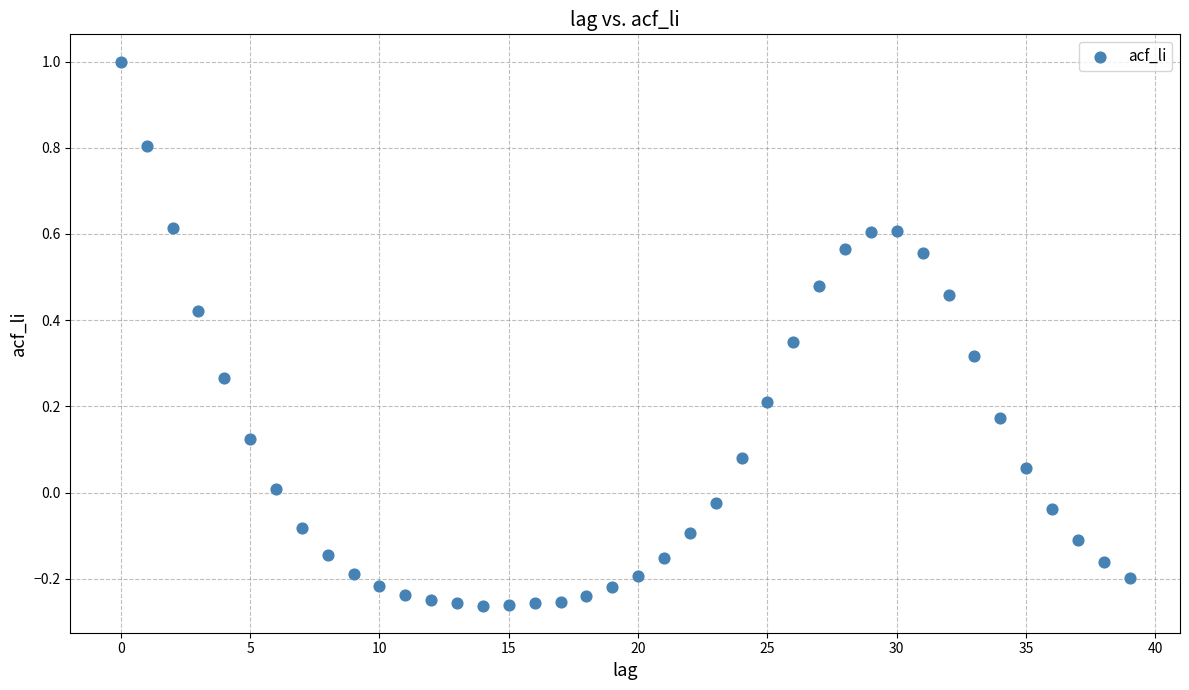

What is the range of Y values (max minus min)?

1.3